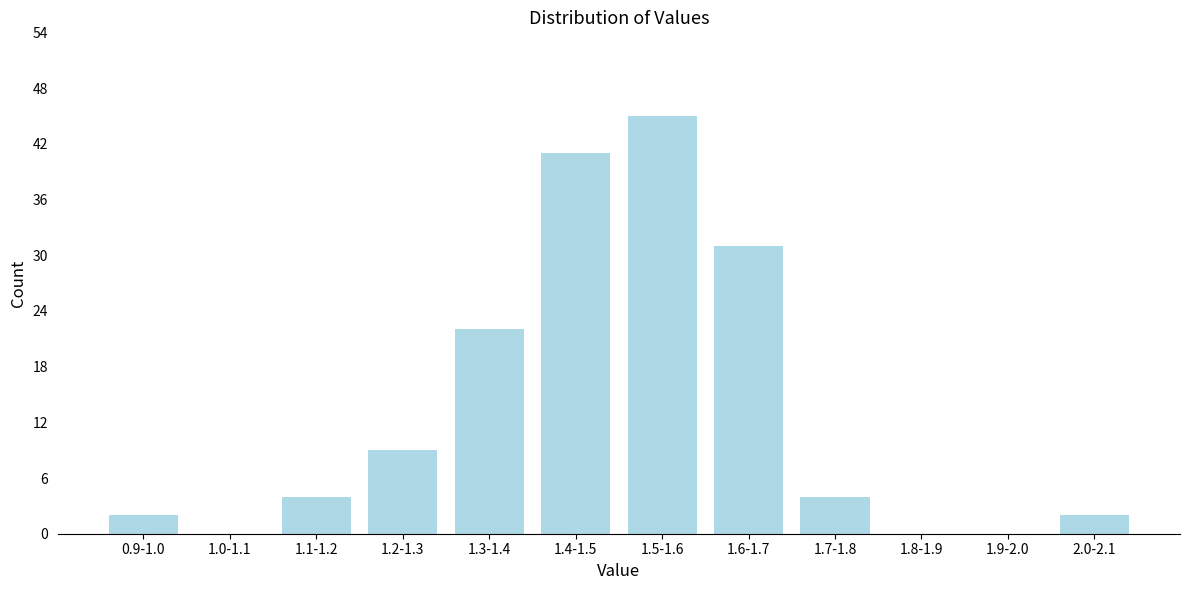

Reading left to right, extract all data points from this chart.

0.9-1.0=2	1.0-1.1=0	1.1-1.2=4	1.2-1.3=9	1.3-1.4=22	1.4-1.5=41	1.5-1.6=45	1.6-1.7=31	1.7-1.8=4	1.8-1.9=0	1.9-2.0=0	2.0-2.1=2